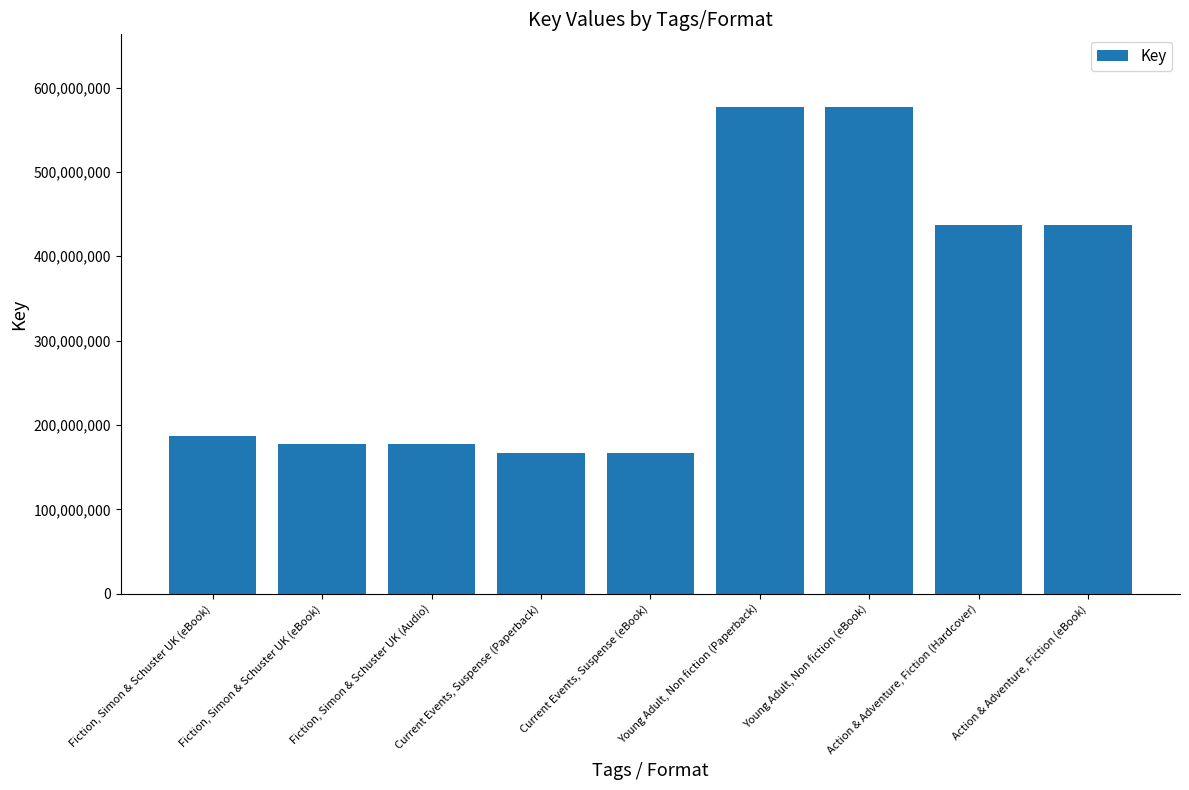

What is the ratio of the value at Action & Adventure, Fiction (Hardcover) to the value at Current Events, Suspense (Paperback)?

2.6